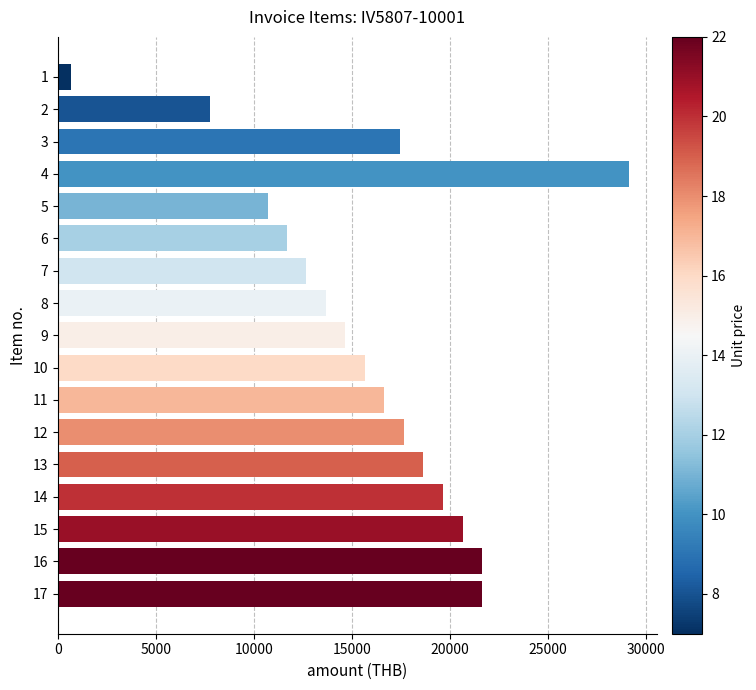

What is the sum of all values?

270469.0